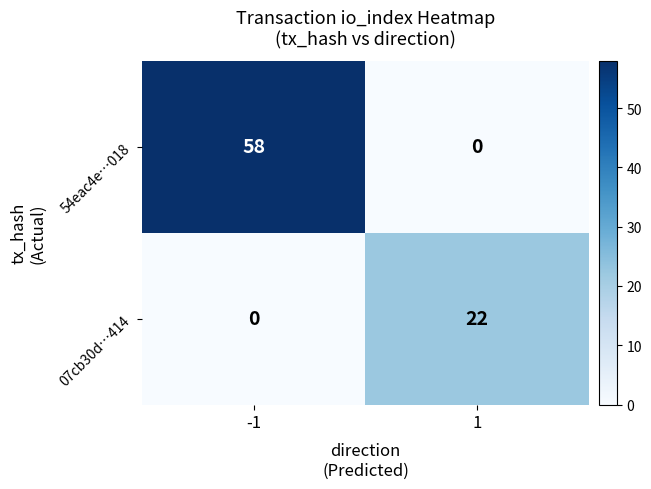

The 54eac4e…018 series shows 58 at -1. True or false?

True